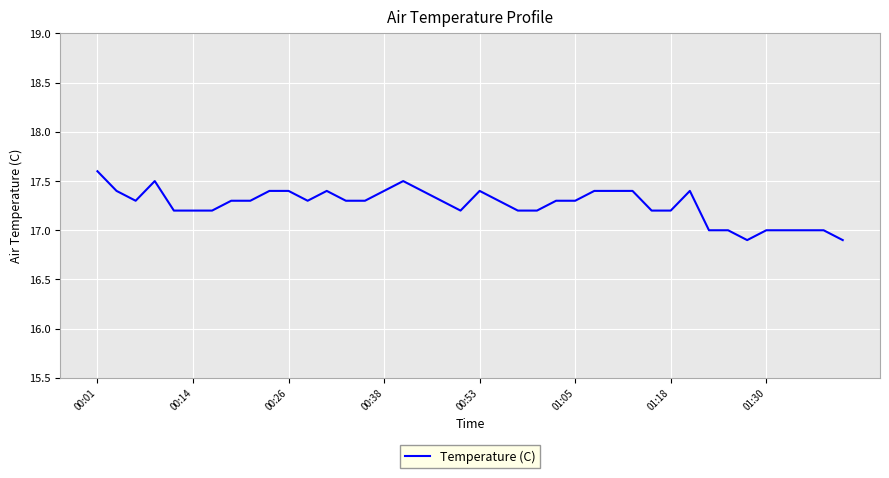

How many values are between 17 and 18?

38